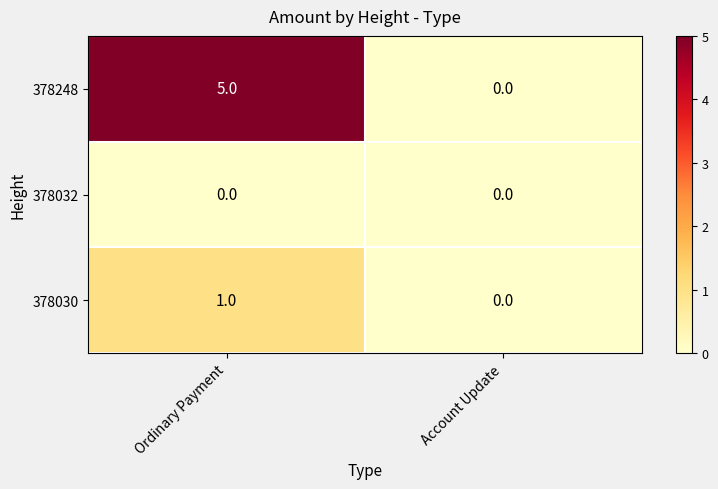

What is the maximum value for 378248?

5